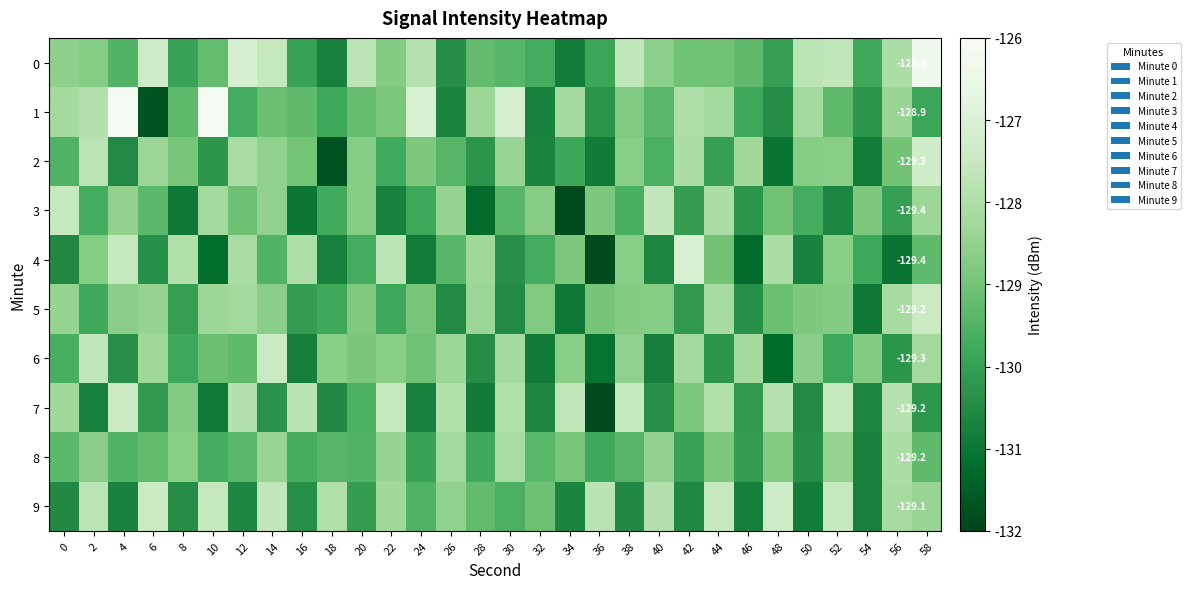

What is the total value across all series at 44?

-1286.9